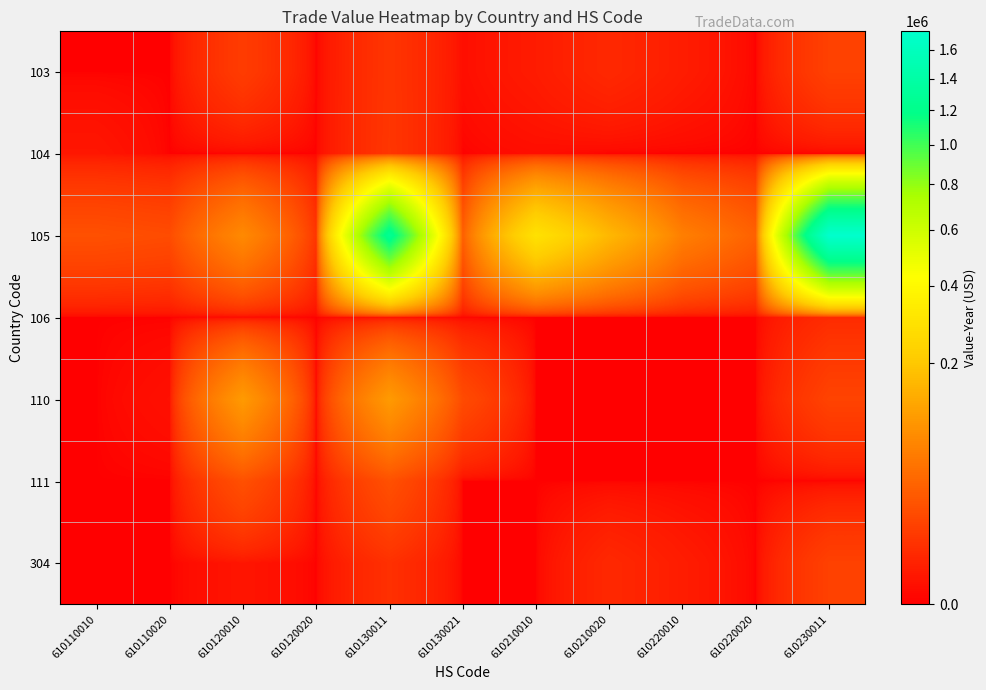

What is the difference between the highest and lowest values at 610210020?

161826